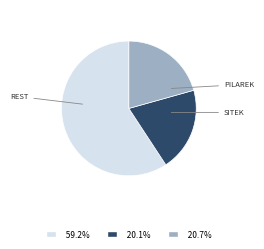

Does any single category account for the majority?

Yes